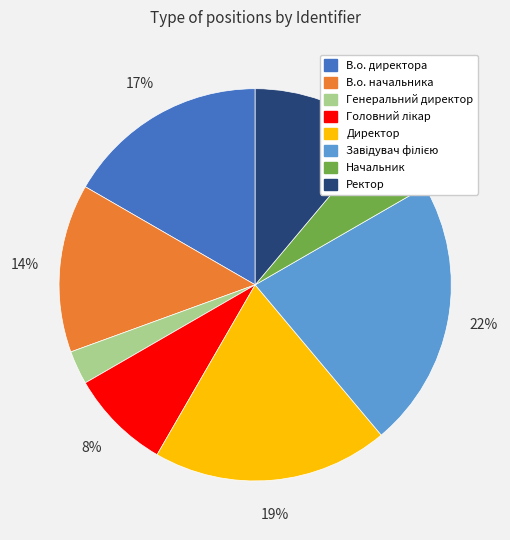

What is the smallest slice in the pie chart?

Генеральний директор